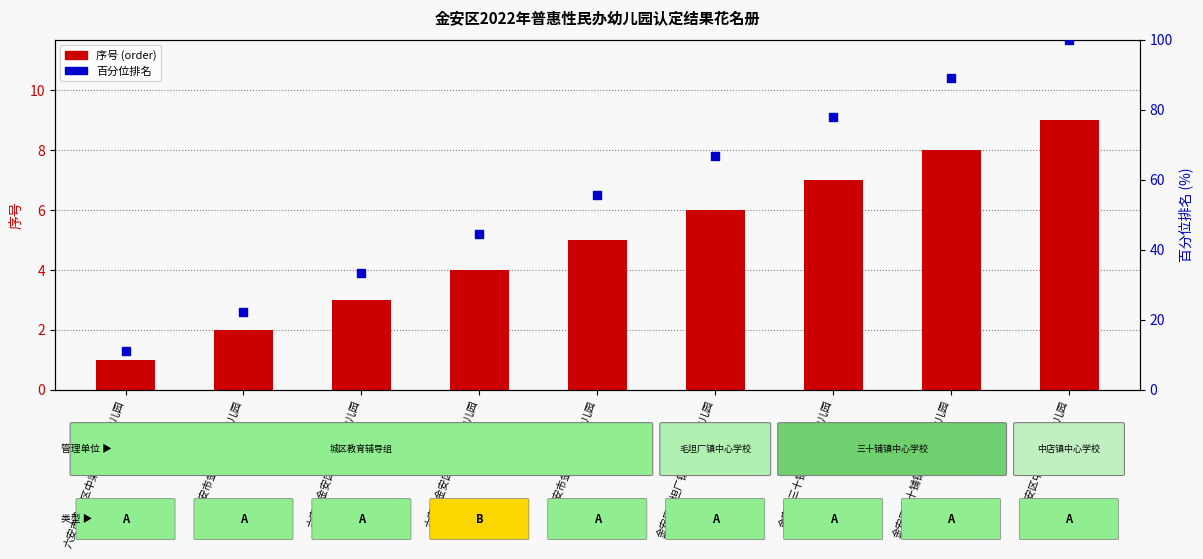

Is the value of 百分位排名 at 金安区毛坦厂镇金色童年幼儿园 greater than the value of 序号 (order) at 六安市金安区中梁国宾首府幼儿园?

Yes